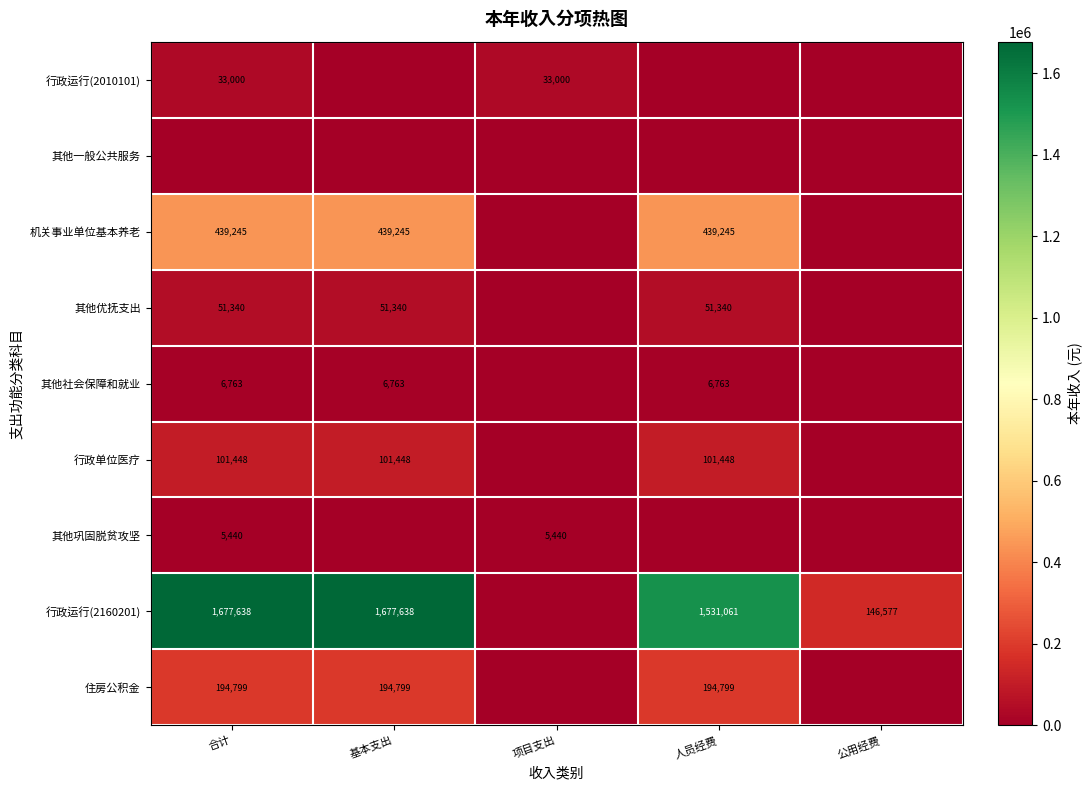

What is the difference between the 行政运行(2160201) values at 基本支出 and 公用经费?

1531061